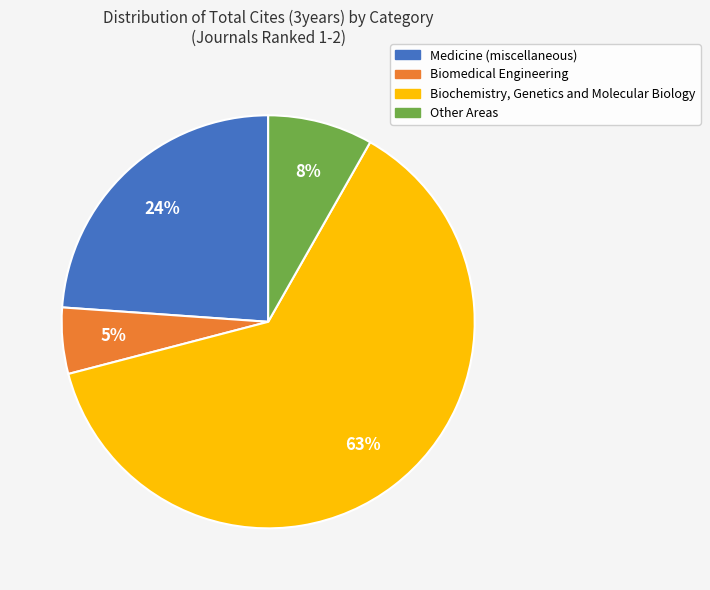

To the nearest percent, what is the average slice percentage?

25%